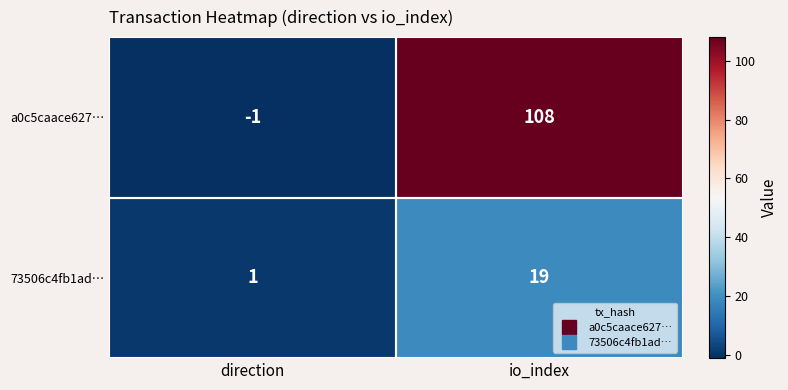

What is the maximum value shown in the chart?

108